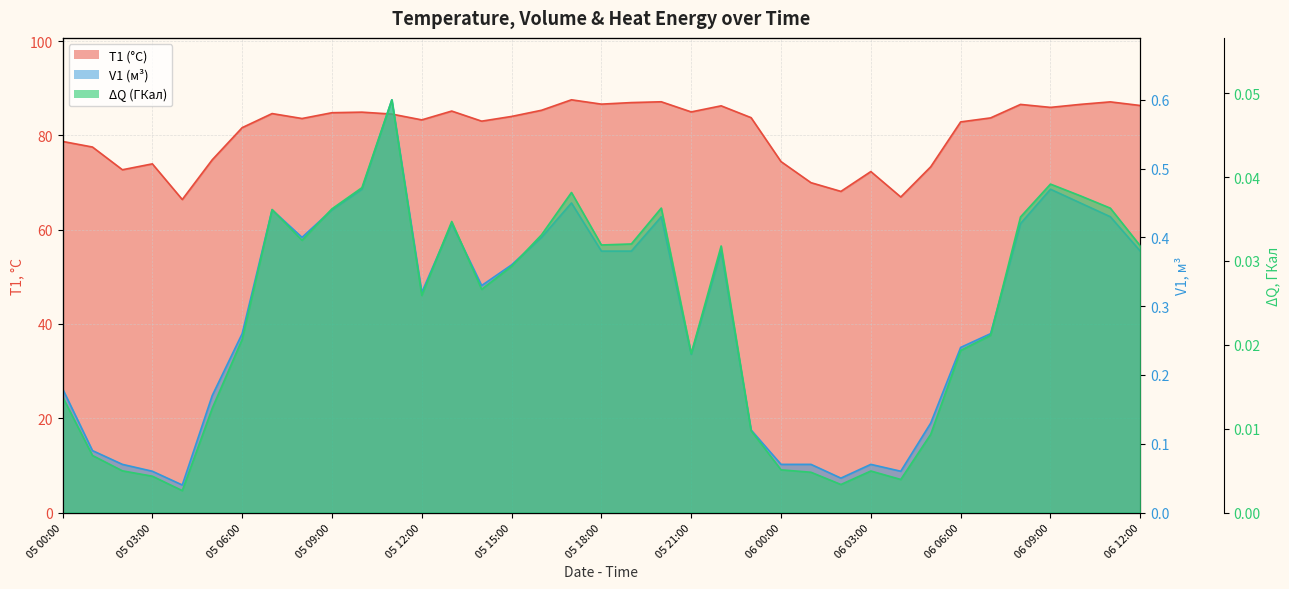

Between 05 06:00 and 06 10:00, which series saw the biggest shift?

T1 (°C)